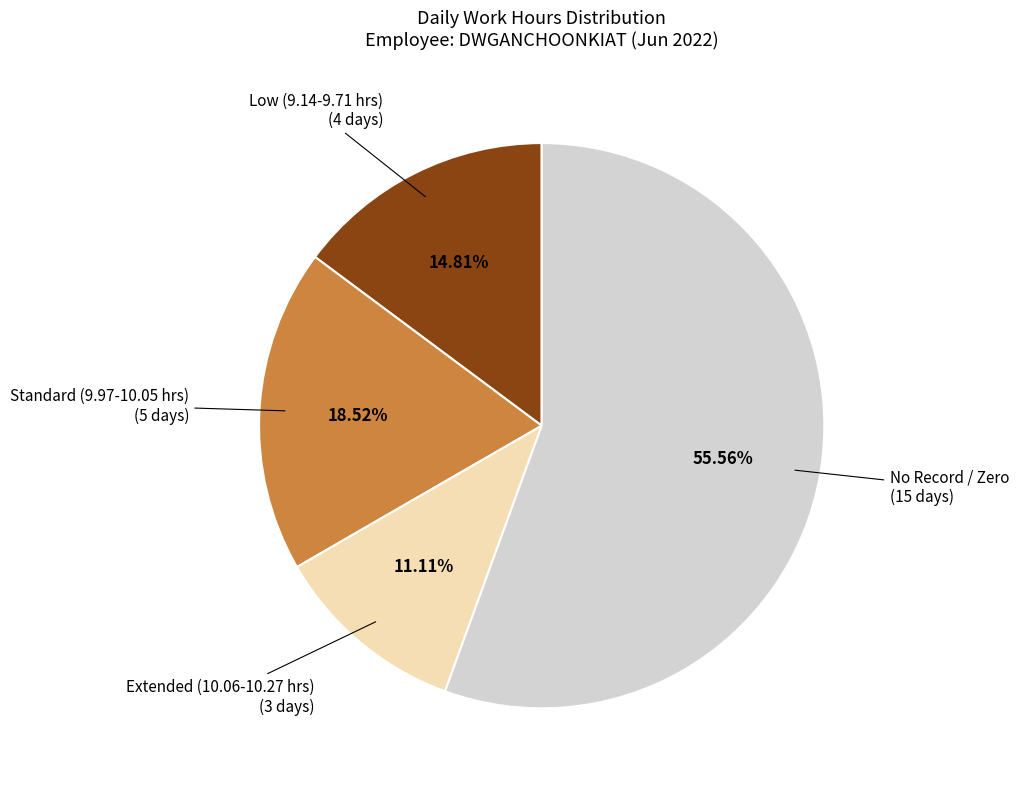

Rank the categories by value from lowest to highest.

Extended (10.06-10.27 hrs), Low (9.14-9.71 hrs), Standard (9.97-10.05 hrs), No Record / Zero